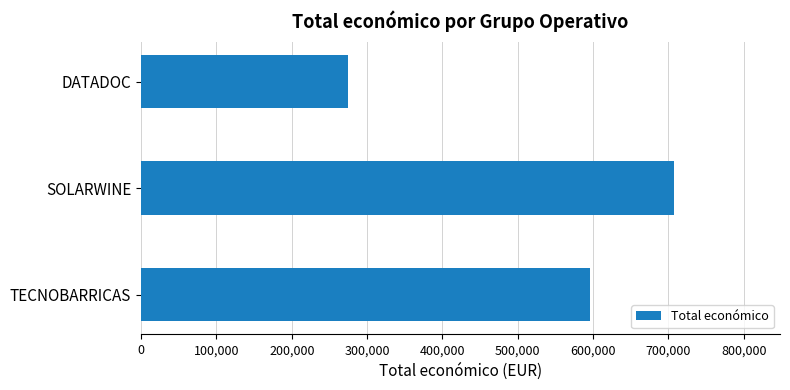

What is the sum of all values?

1577264